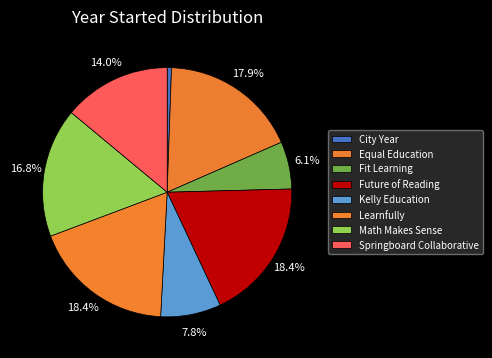

Rank the categories by value from highest to lowest.

Future of Reading, Learnfully, Equal Education, Math Makes Sense, Springboard Collaborative, Kelly Education, Fit Learning, City Year